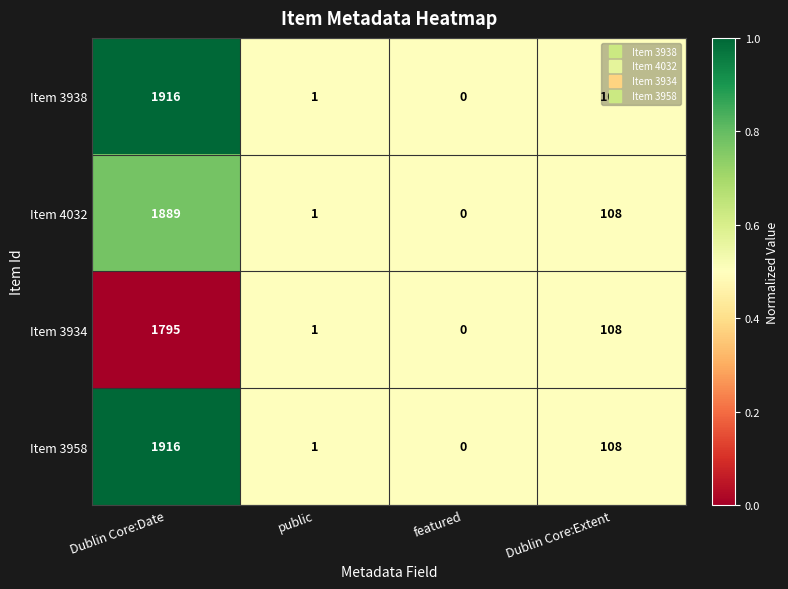

Rank the categories by Item 3938 value from lowest to highest.

featured, public, Dublin Core:Extent, Dublin Core:Date